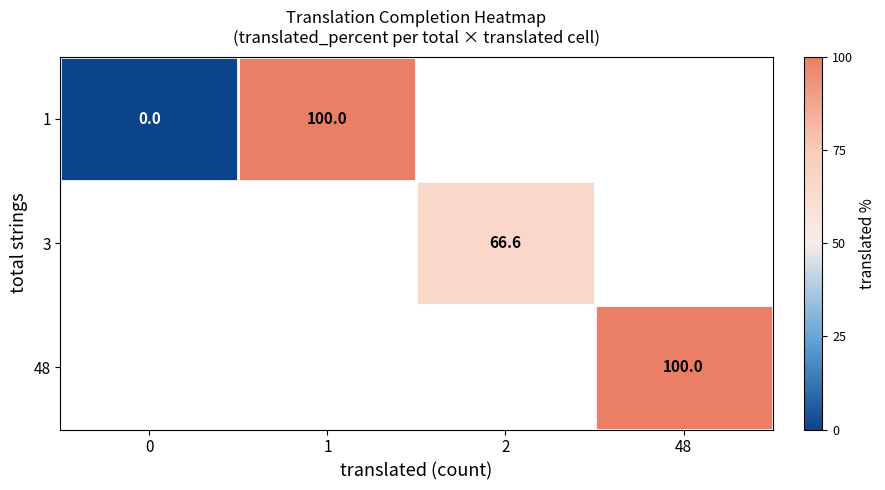

True or false: 1 has a value of 52.3 at 1.

False